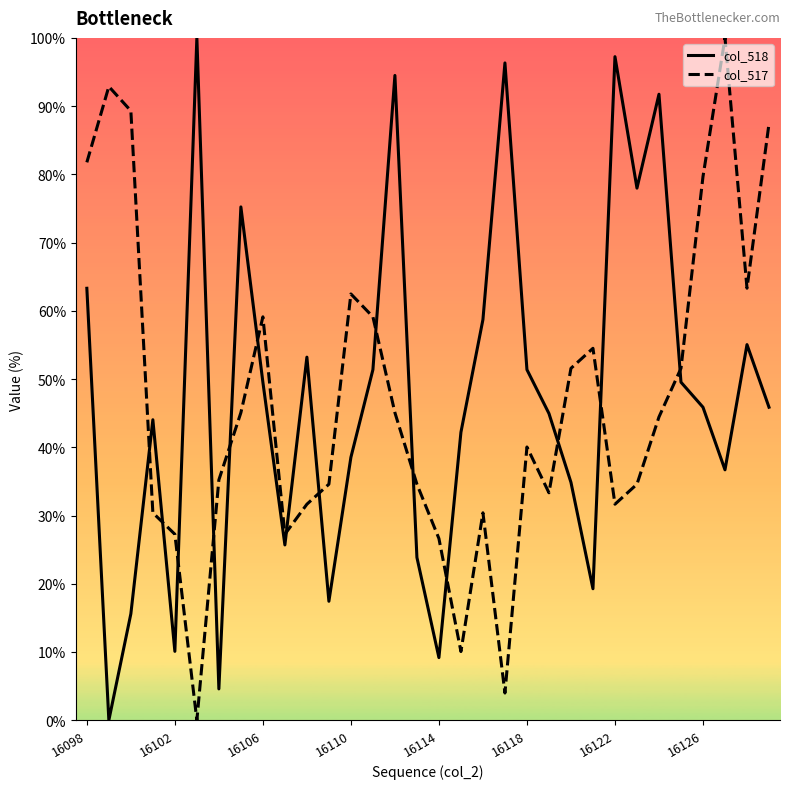

What value does the col_517 series have at 16122?

31.7